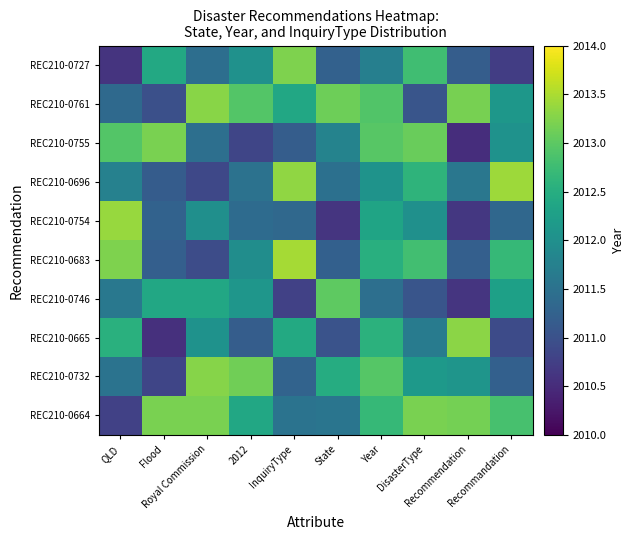

Count the number of data series in this chart.

10